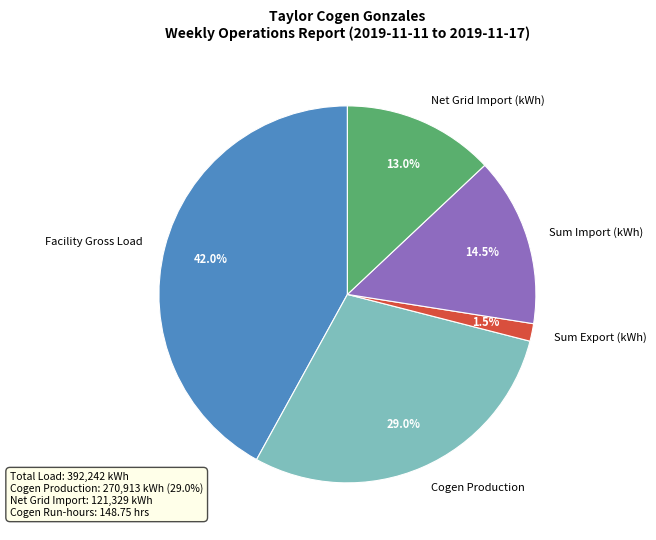

Is it true that Facility Gross Load is 35% of the pie?

False